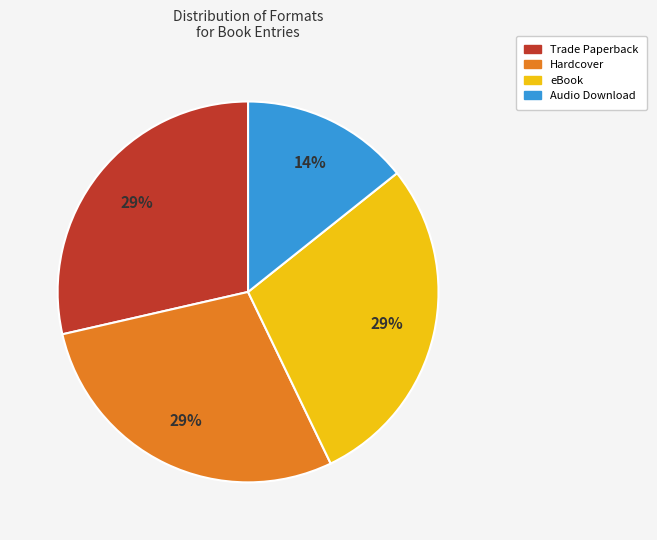

Do eBook and Hardcover together represent more than half of the pie?

Yes